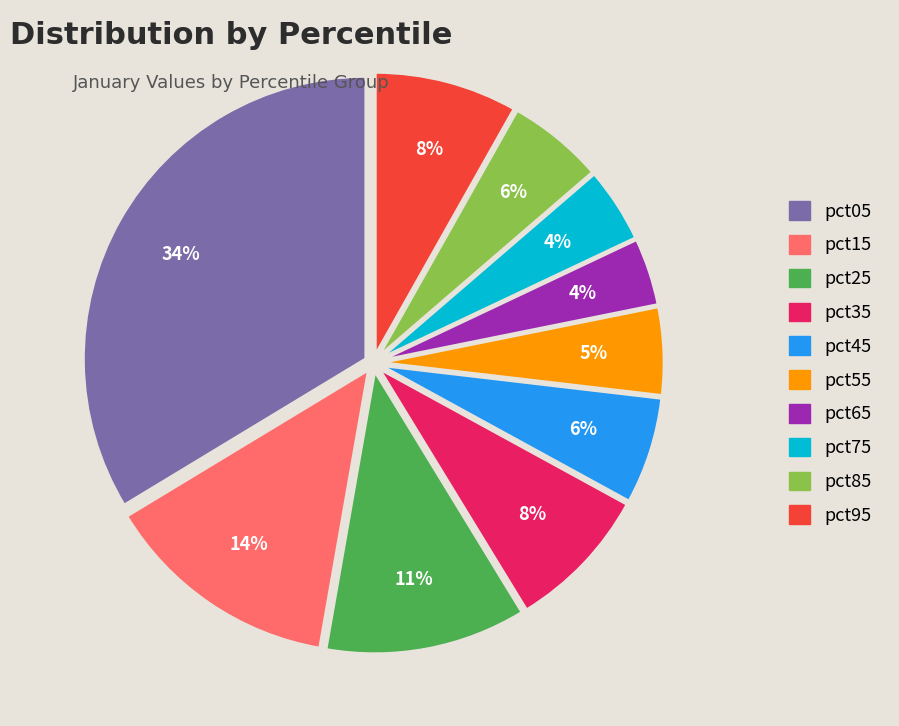

What is the largest slice in the pie chart?

pct05